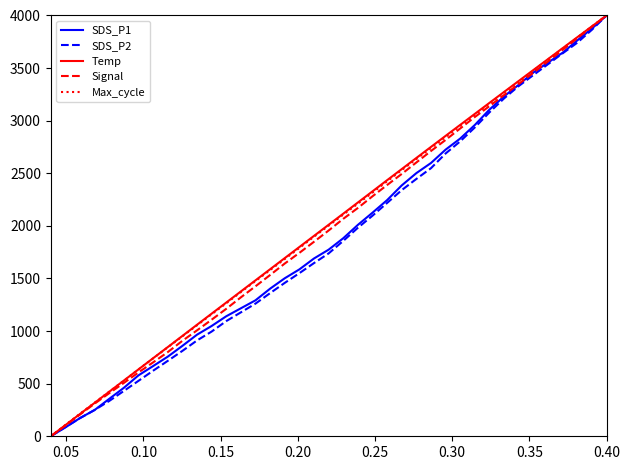

Does the chart display data point markers on the line(s)?

No